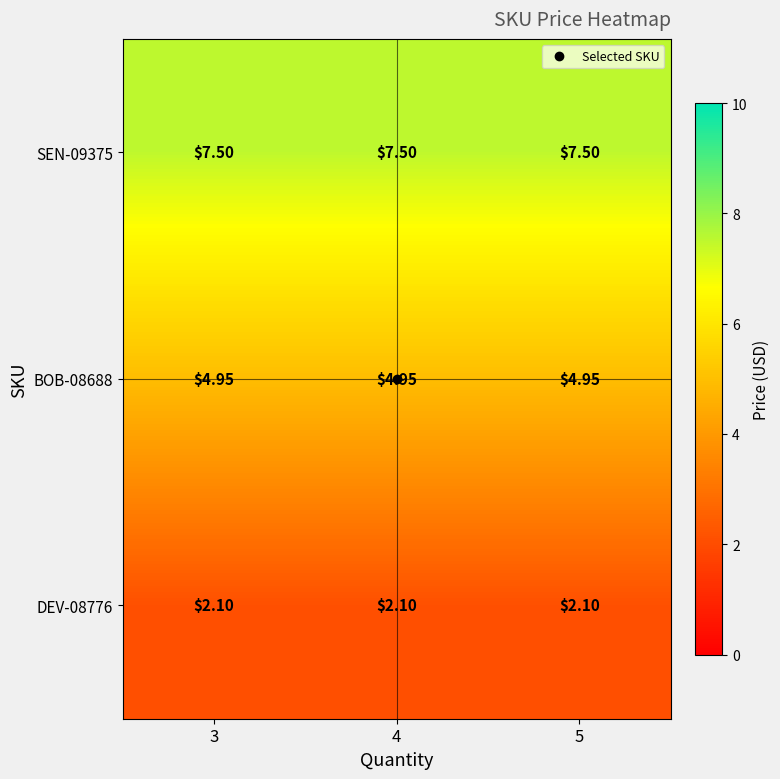

Is the value of DEV-08776 at 4 greater than the value of SEN-09375 at 4?

No